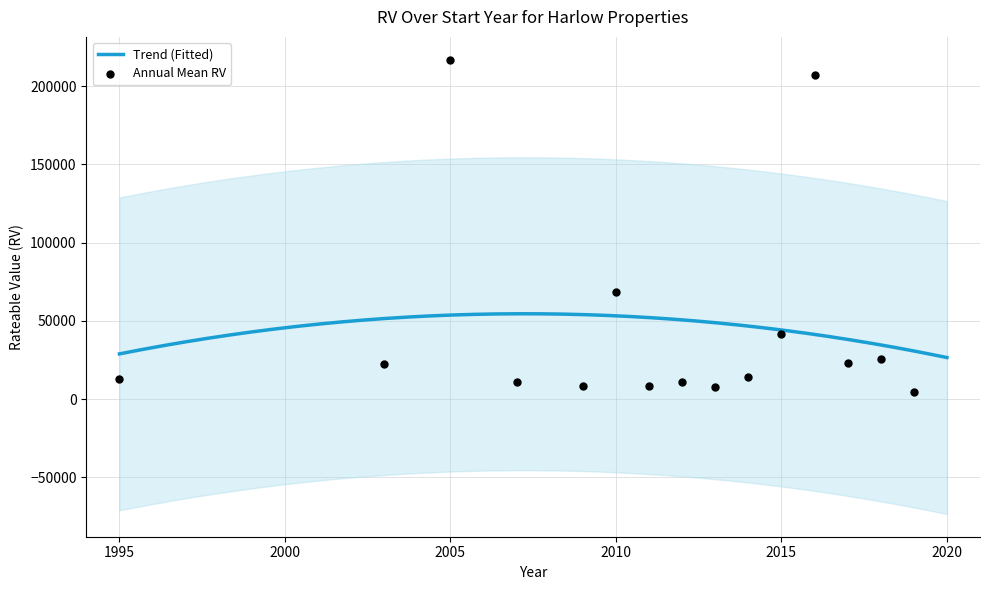

Approximately how many times larger is the value at 30 compared to 12?

40.6